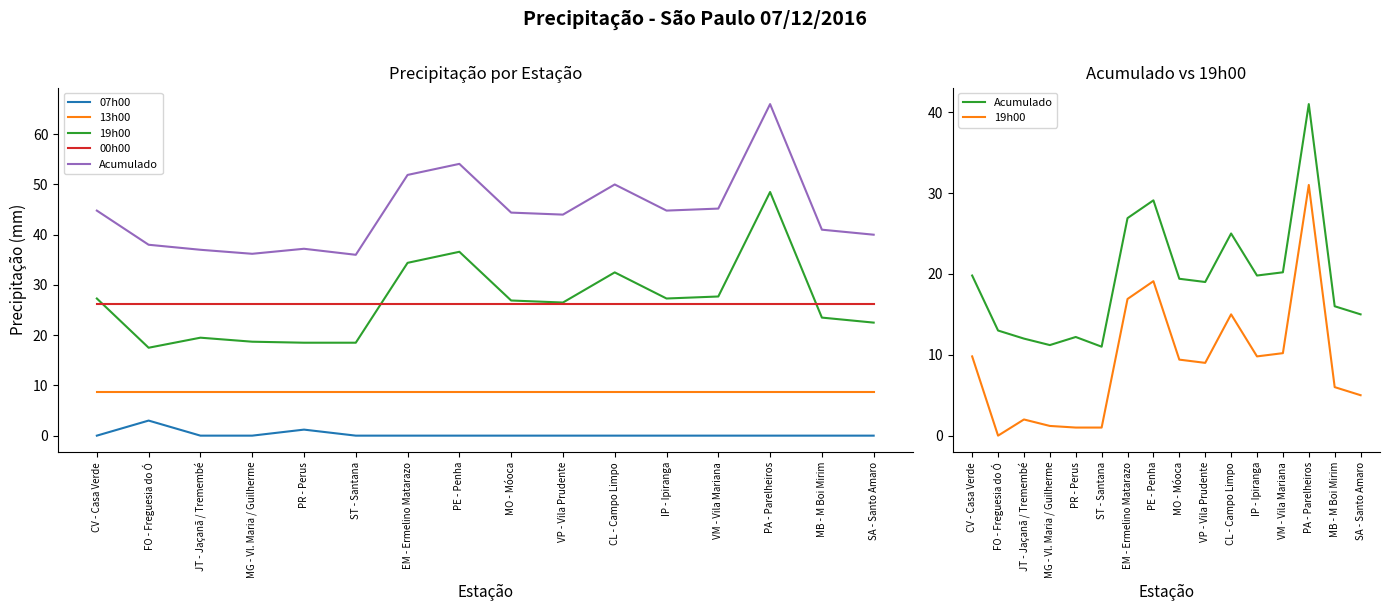

True or false: 19h00 and Acumulado intersect in this chart.

False